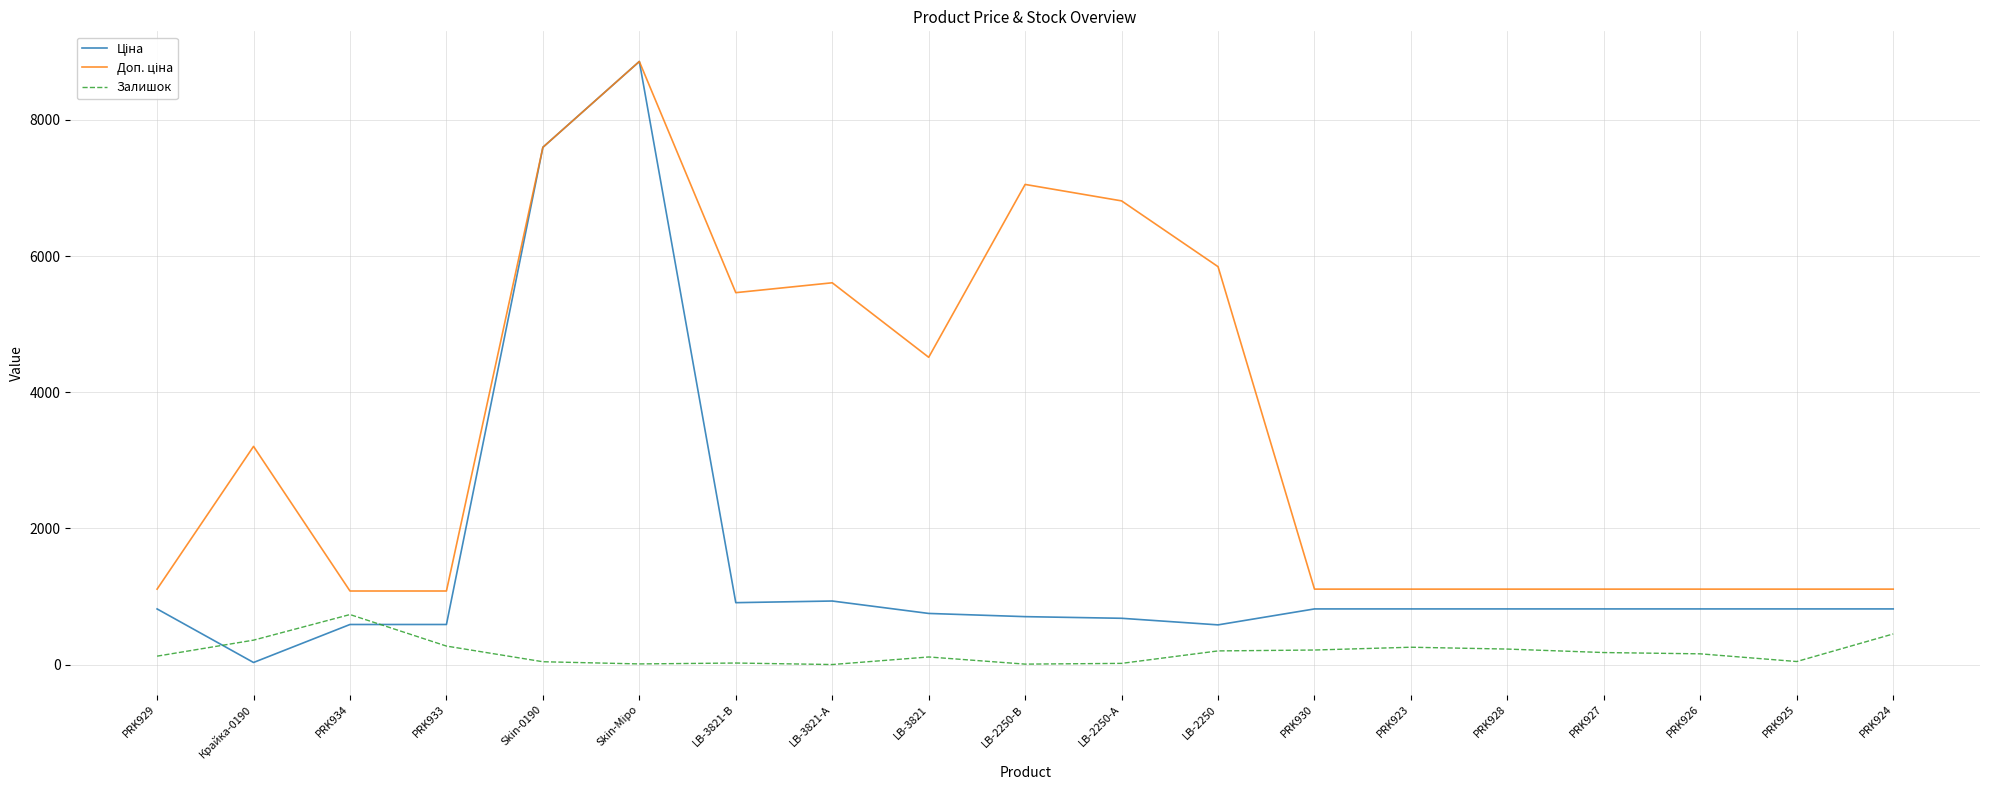

What is the total value across all series at PRK930?

2142.7